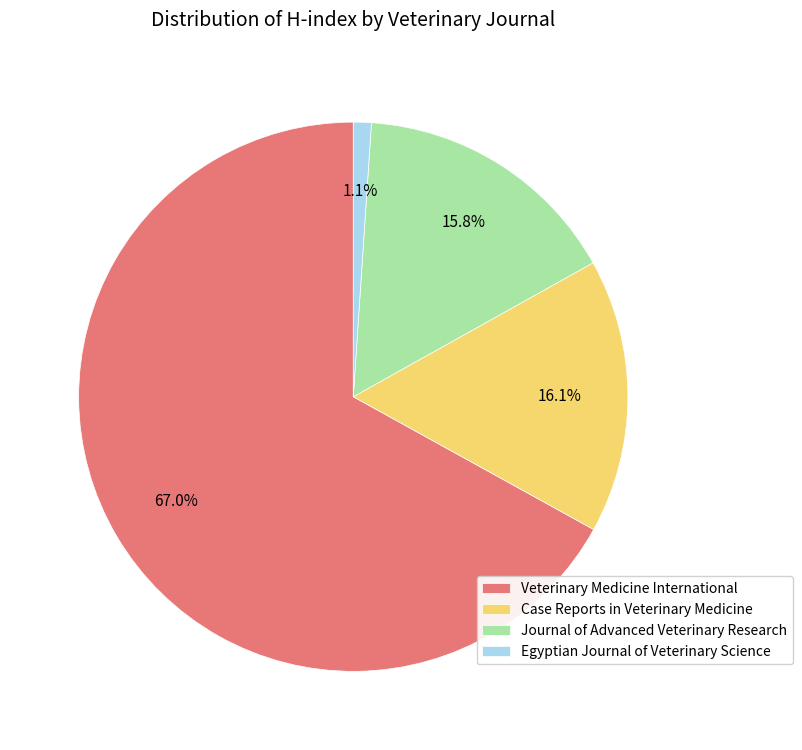

Does any single category account for the majority?

Yes